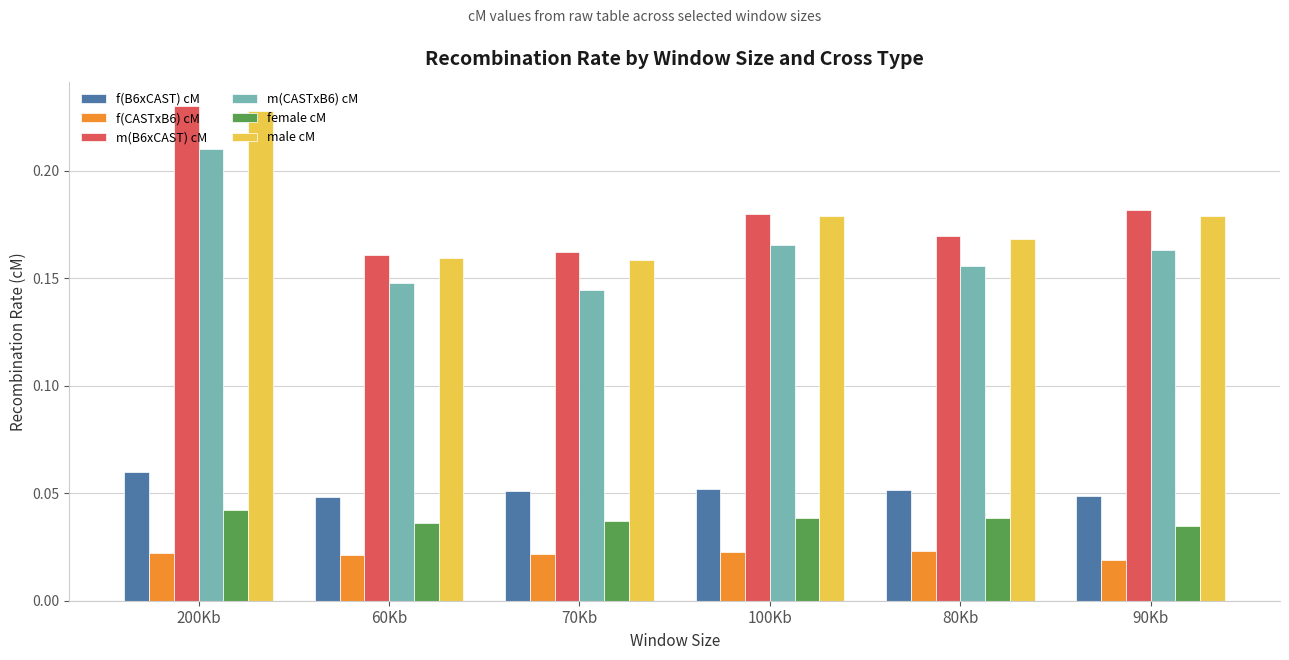

The value of female cM at 80Kb is 0.1. True or false?

False